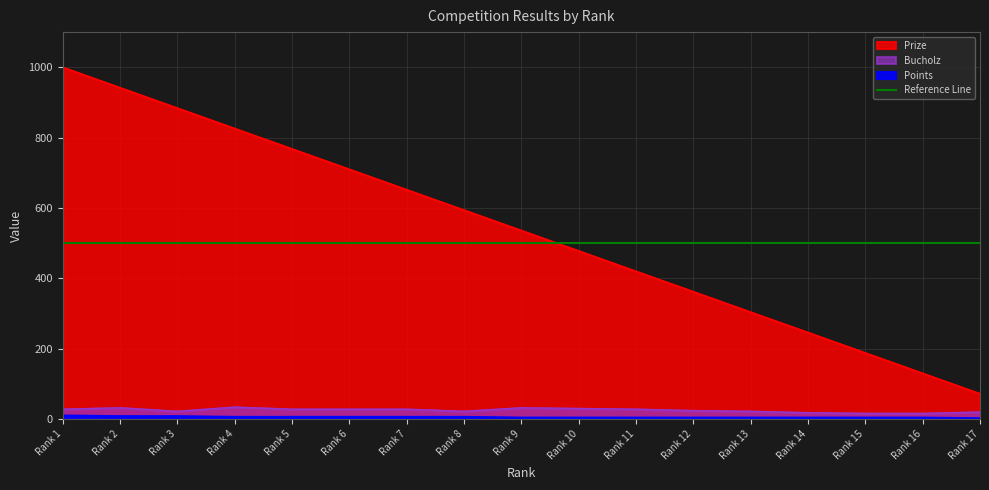

What is the difference between the highest and lowest values at Rank 6?

704